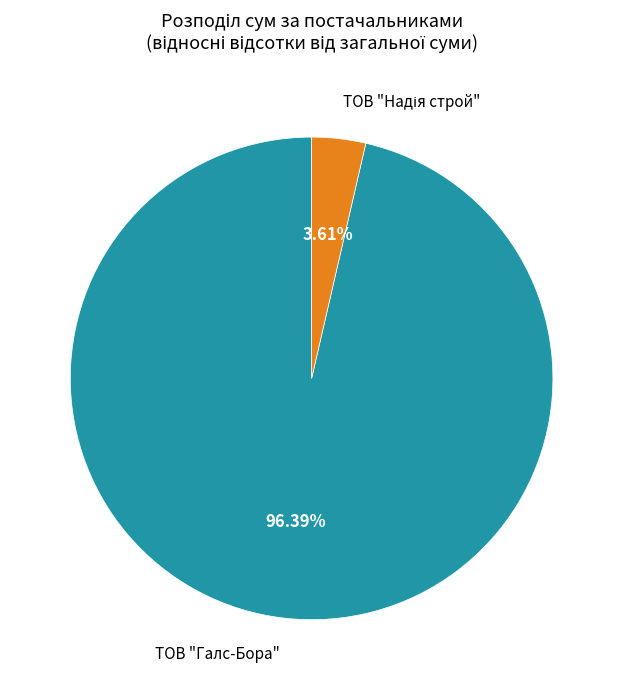

Does any single category account for the majority?

Yes